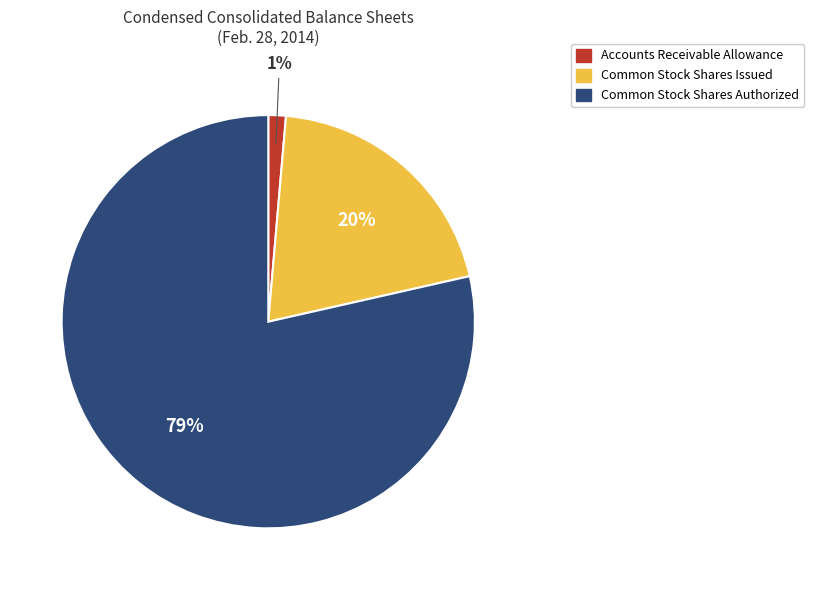

Combined, do Common Stock Shares Issued and Common Stock Shares Authorized account for over 50%?

Yes